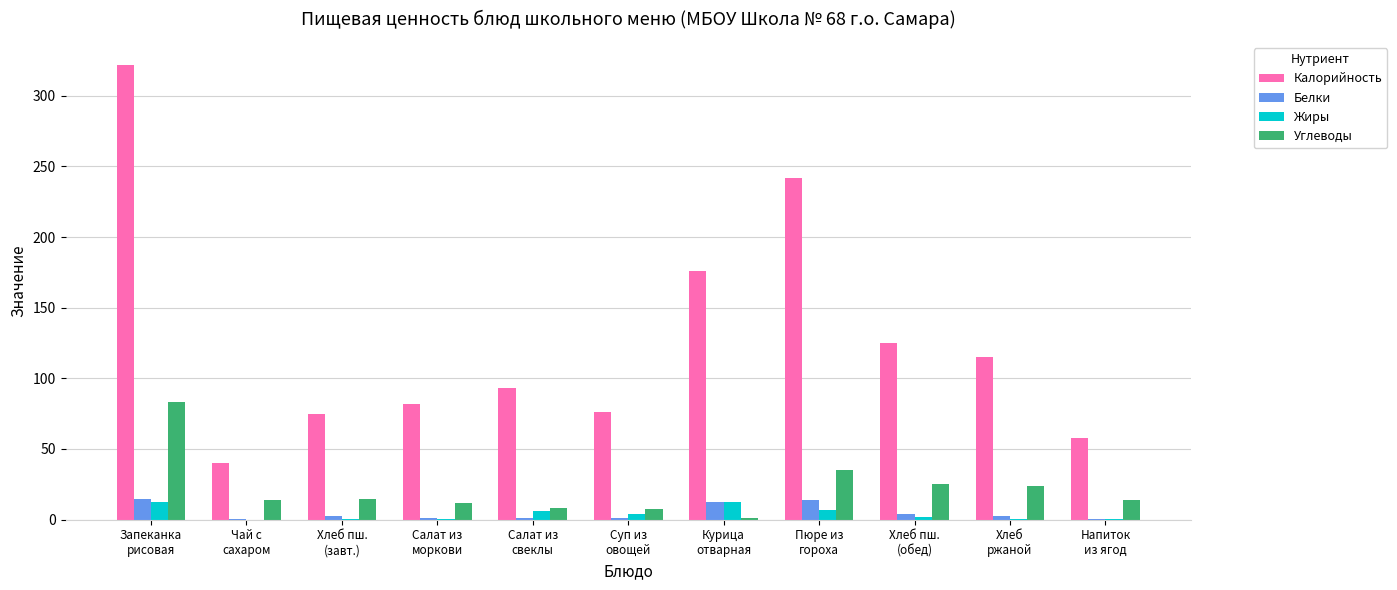

What is the sum of the Белки values at Салат из
свеклы and Салат из
моркови?

2.6